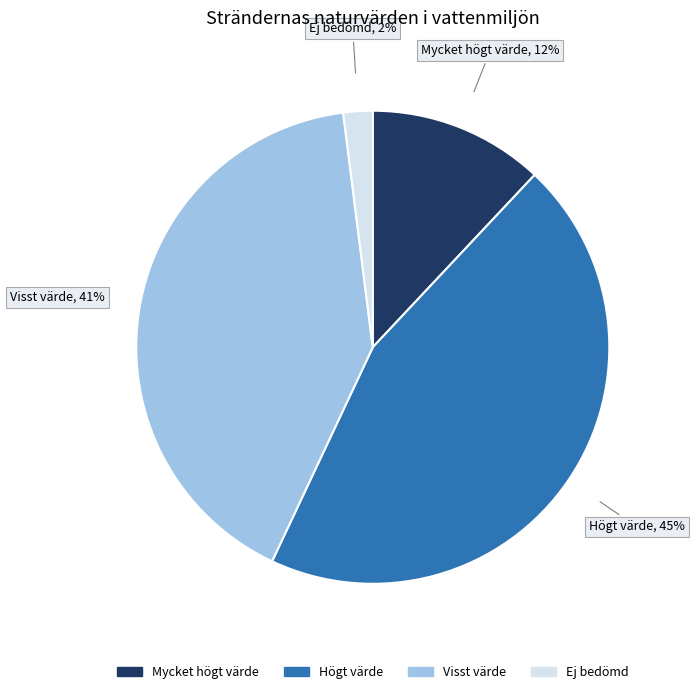

Count the number of slices in the pie.

4